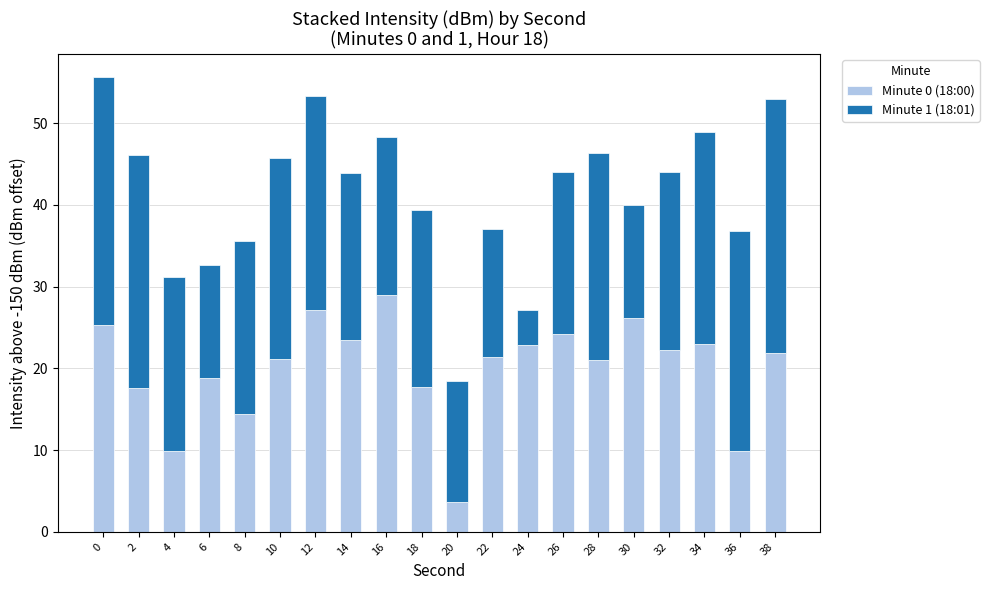

What value does the Minute 0 (18:00) series have at 30?

26.1